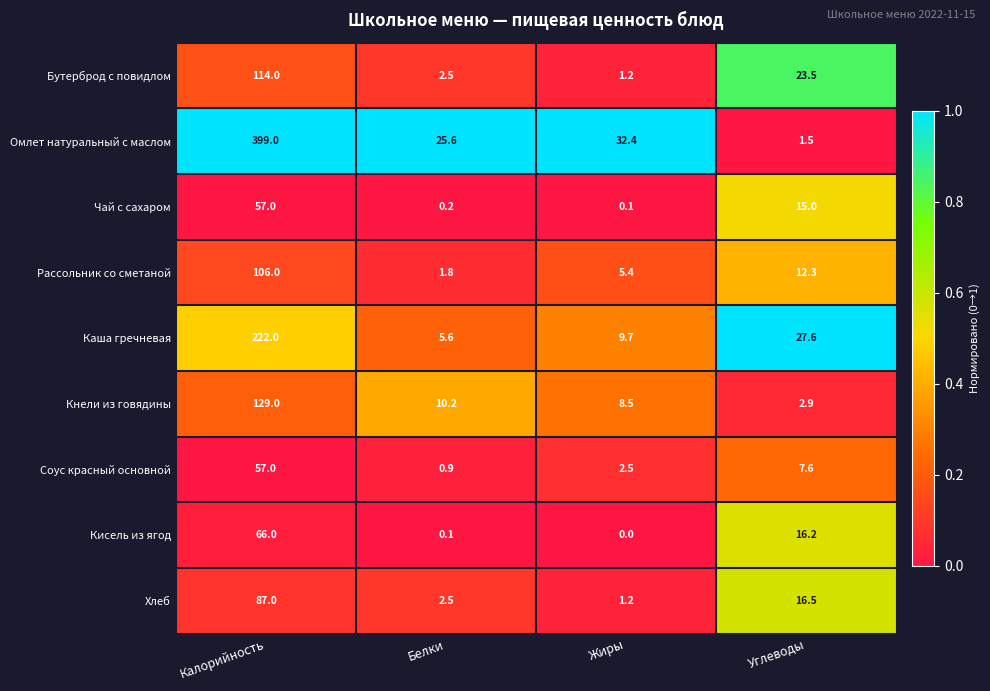

Which series changed the most between Белки and Жиры?

Омлет натуральный с маслом